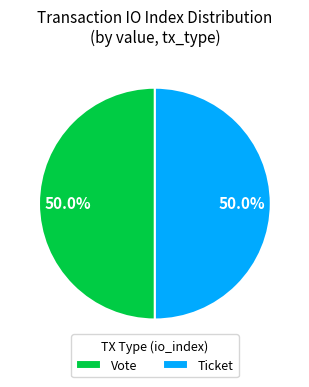

Approximately how many times larger is the value at Vote compared to Ticket?

1.0